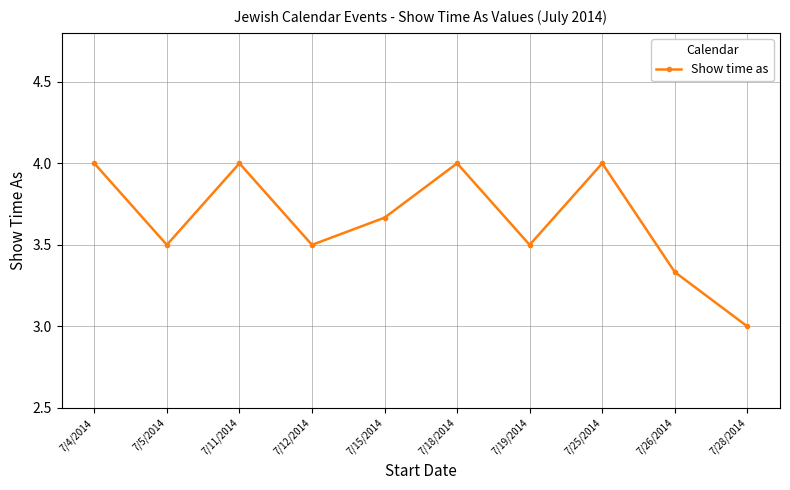

What is the greatest value displayed?

4.0